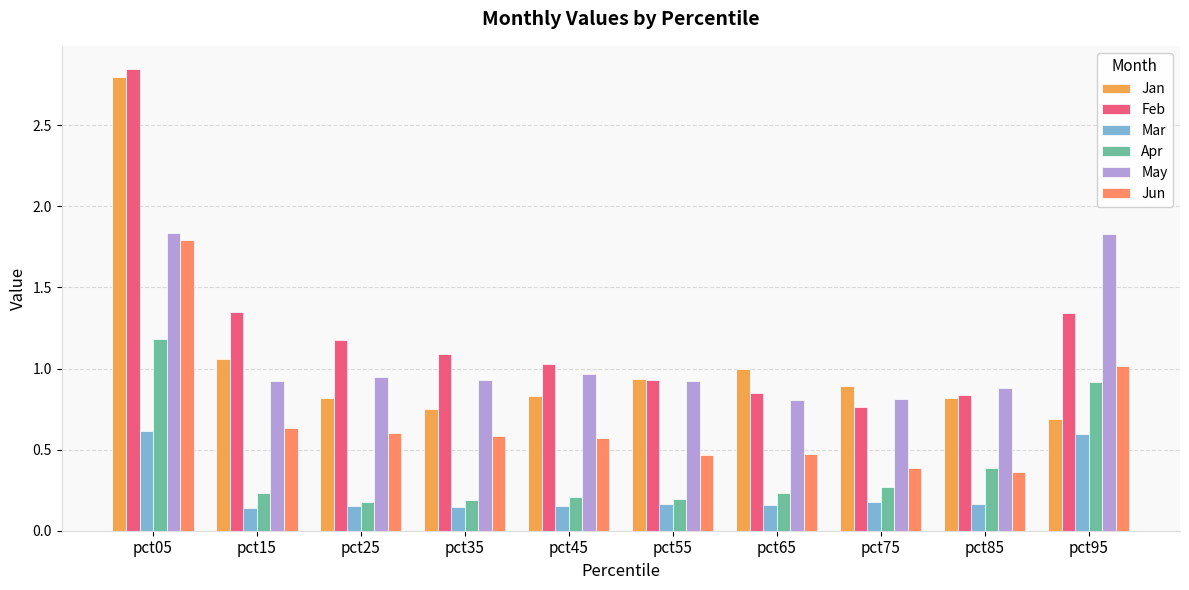

What is the maximum value for Mar?

0.6